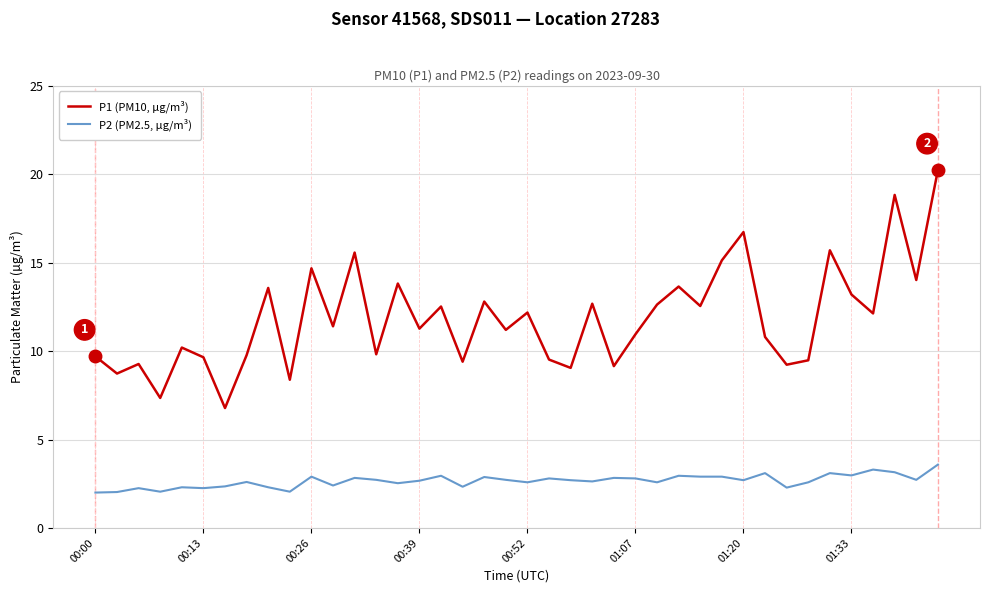

List the series in order of their overall mean, lowest first.

P2 (PM2.5, µg/m³), P1 (PM10, µg/m³)